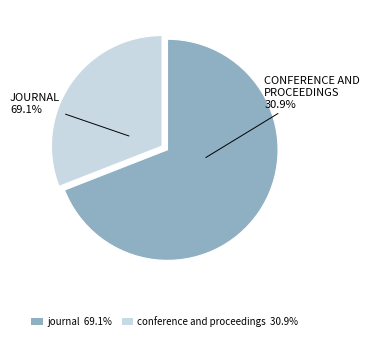

What percentage is the conference and proceedings slice, to the nearest percent?

31%